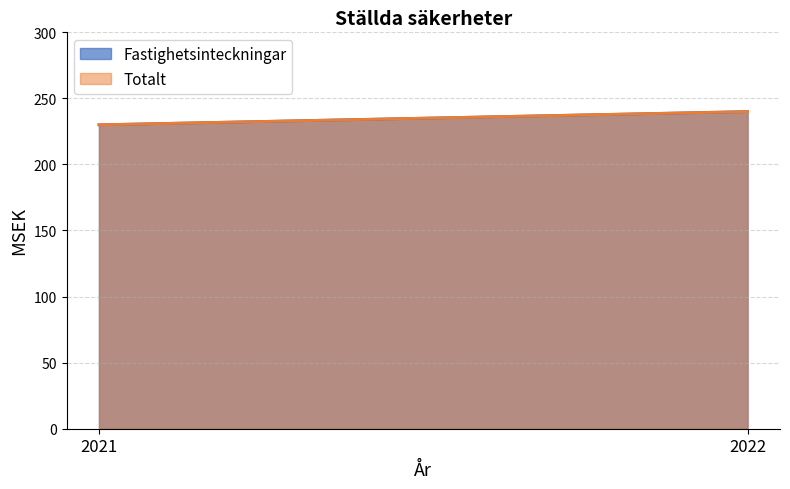

What is the lowest value of the Totalt series?

230